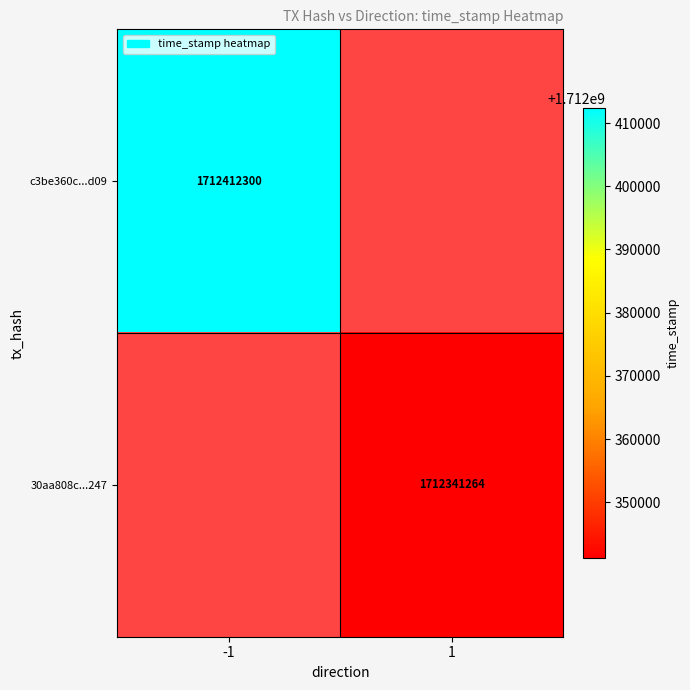

What is the greatest value displayed?

1712412300.0